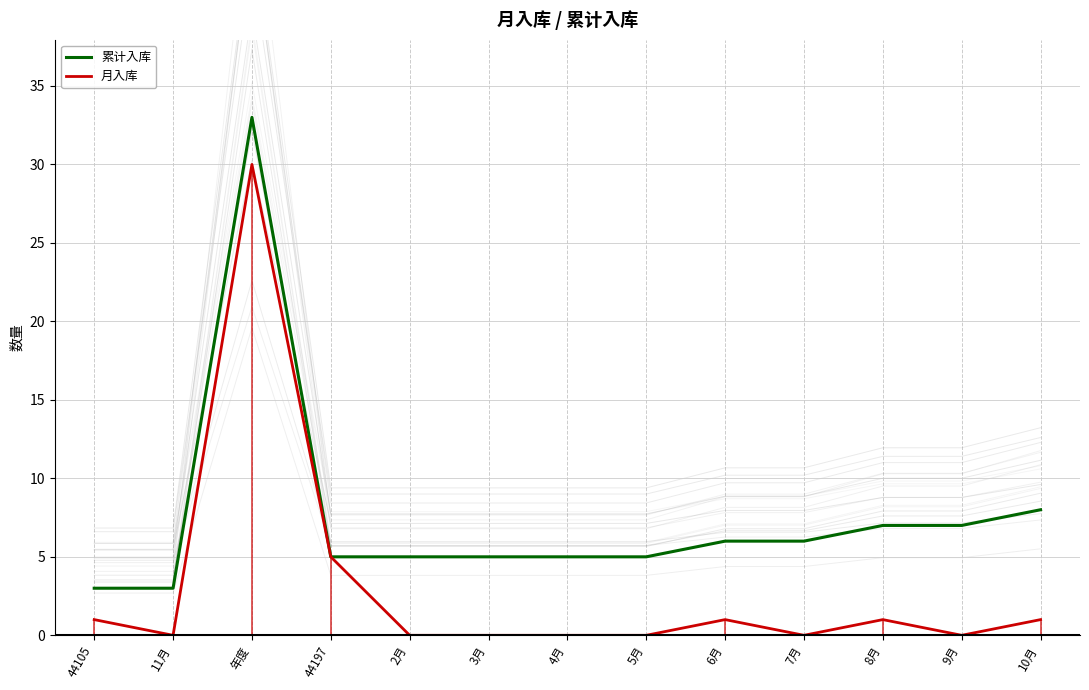

True or false: 累计入库 and 月入库 intersect in this chart.

False